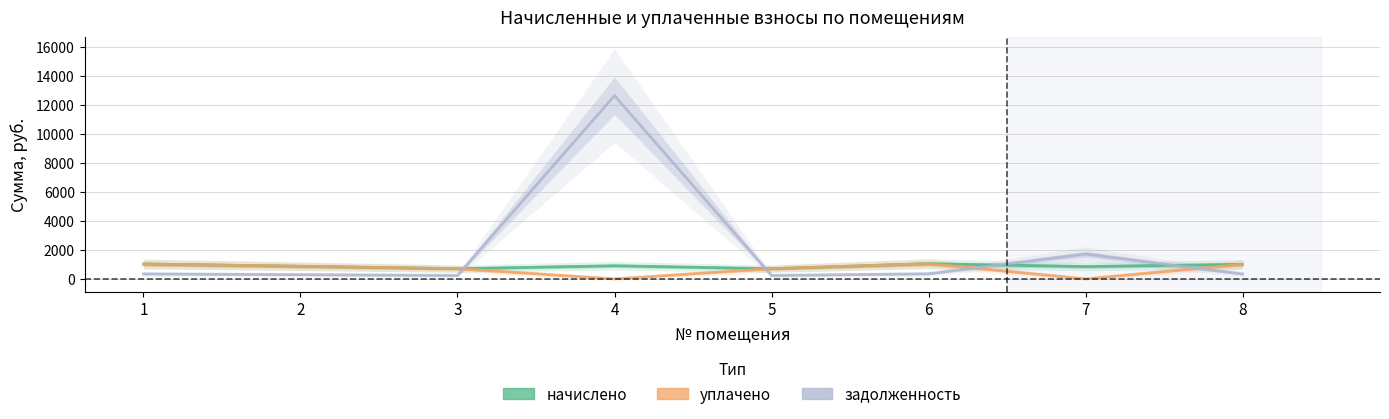

Which category has the highest value in the уплачено series?

6